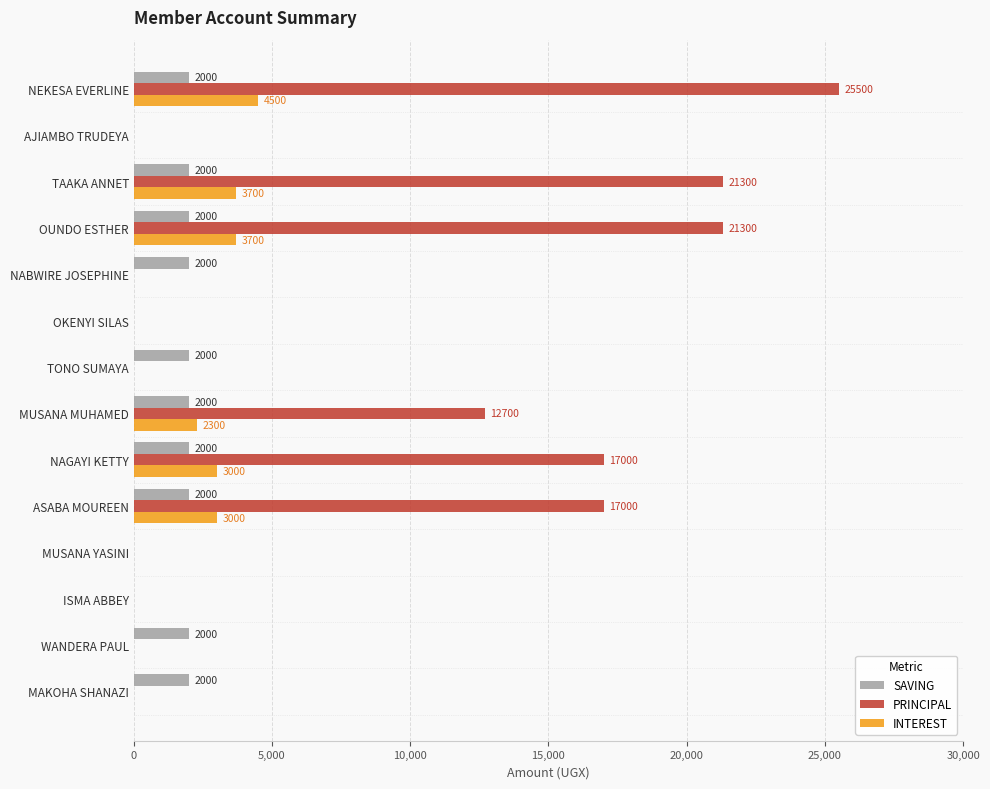

Between ISMA ABBEY and WANDERA PAUL, which series saw the biggest shift?

SAVING